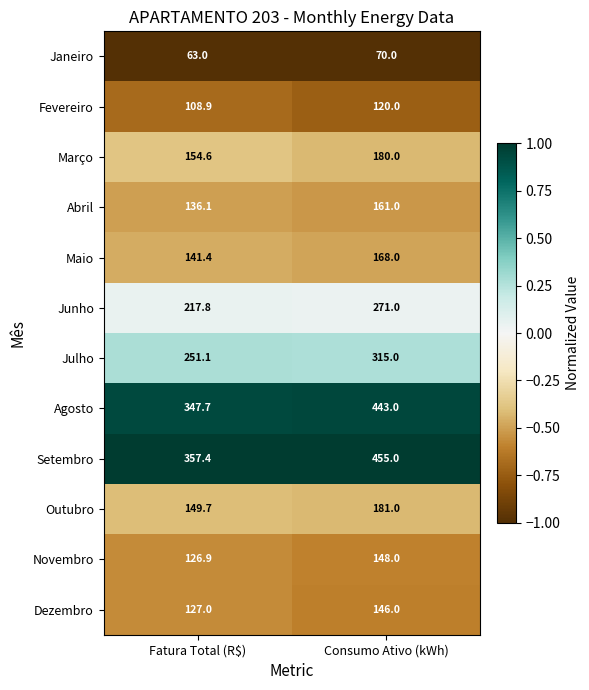

Between Fatura Total (R$) and Consumo Ativo (kWh), which series saw the biggest shift?

Setembro